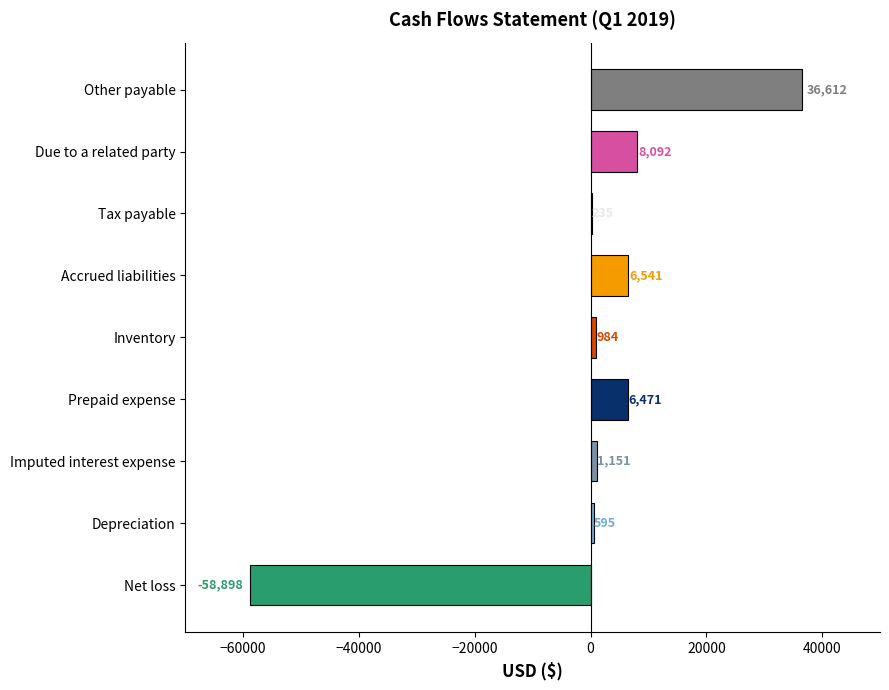

What is the change in value from Net loss to Depreciation?

+59493